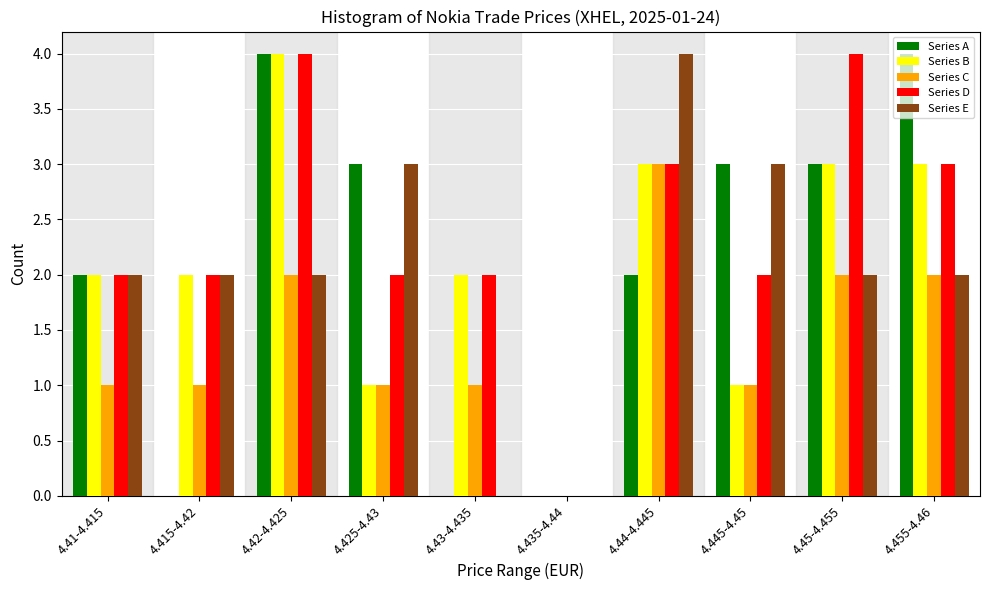

Is the value of Series B at 4.42-4.425 greater than the value of Series D at 4.43-4.435?

Yes